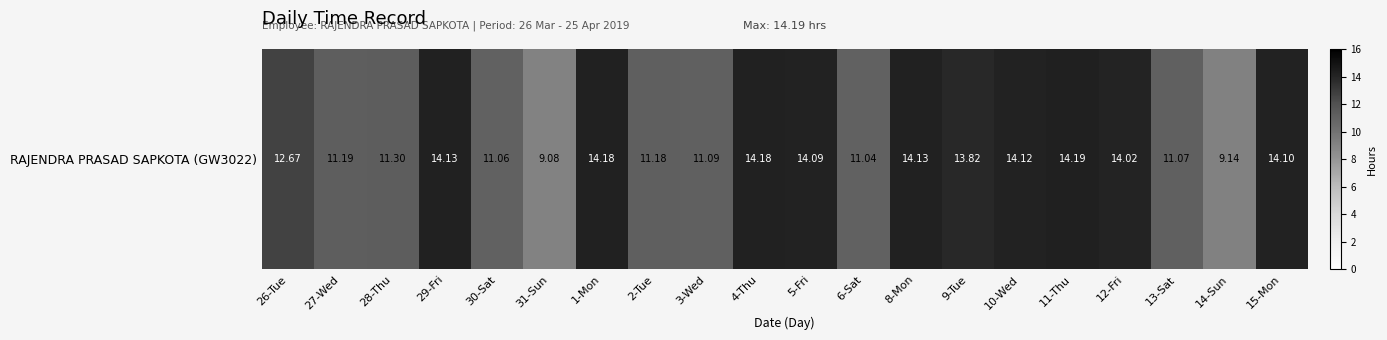

Read the value at 15-Mon.

14.1